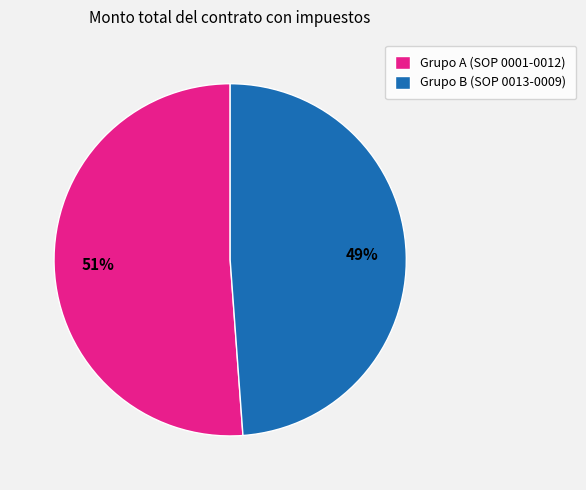

The Grupo B (SOP 0013-0009) slice represents 44% of the pie. True or false?

False